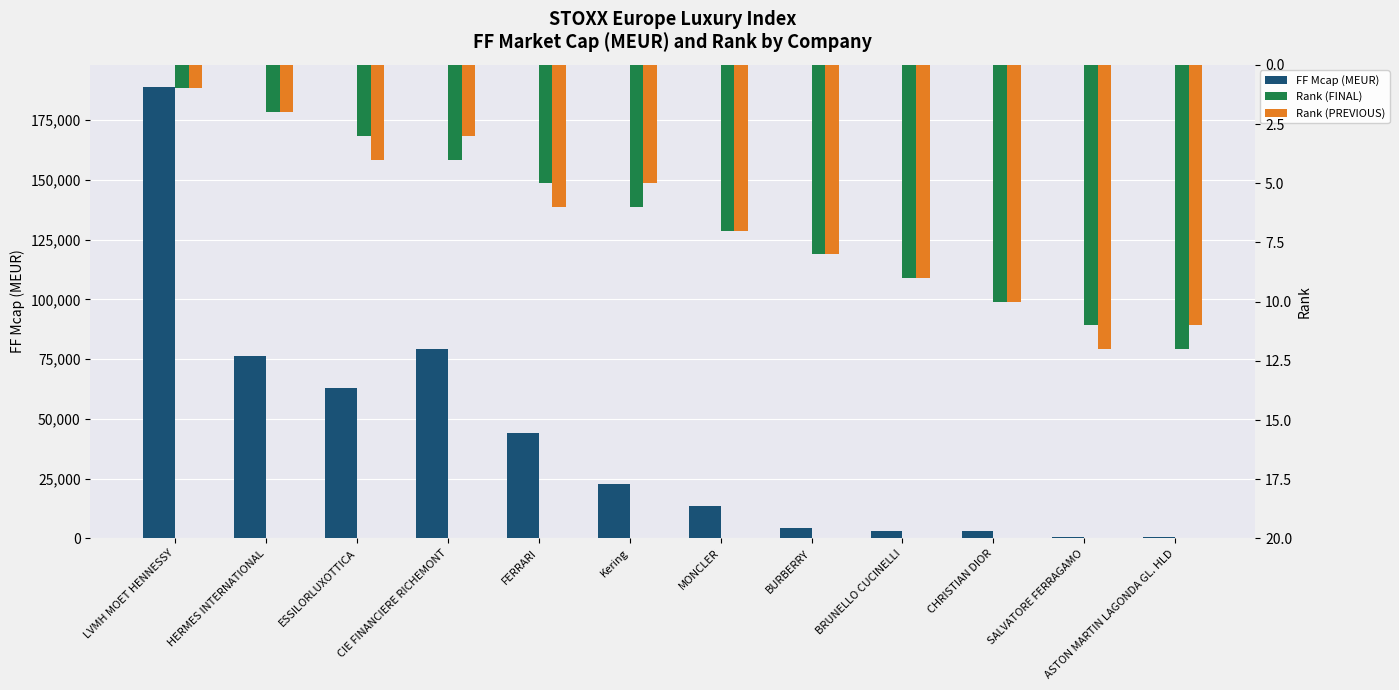

Where does the FF Mcap (MEUR) series first go above 22616?

LVMH MOET HENNESSY